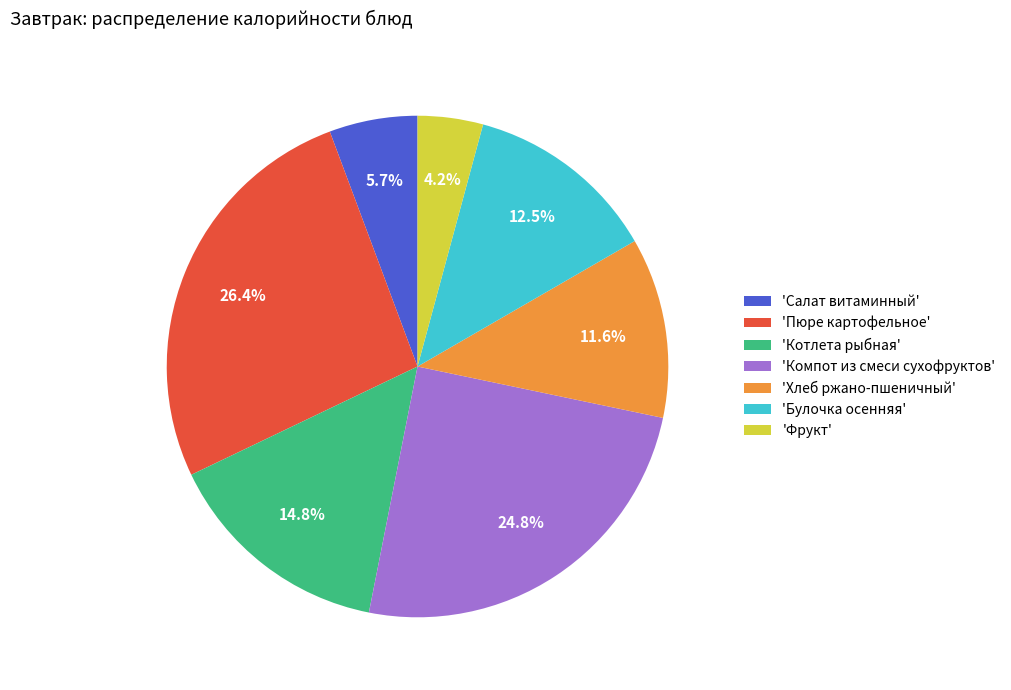

Does 'Фрукт' represent more than half of the total?

No